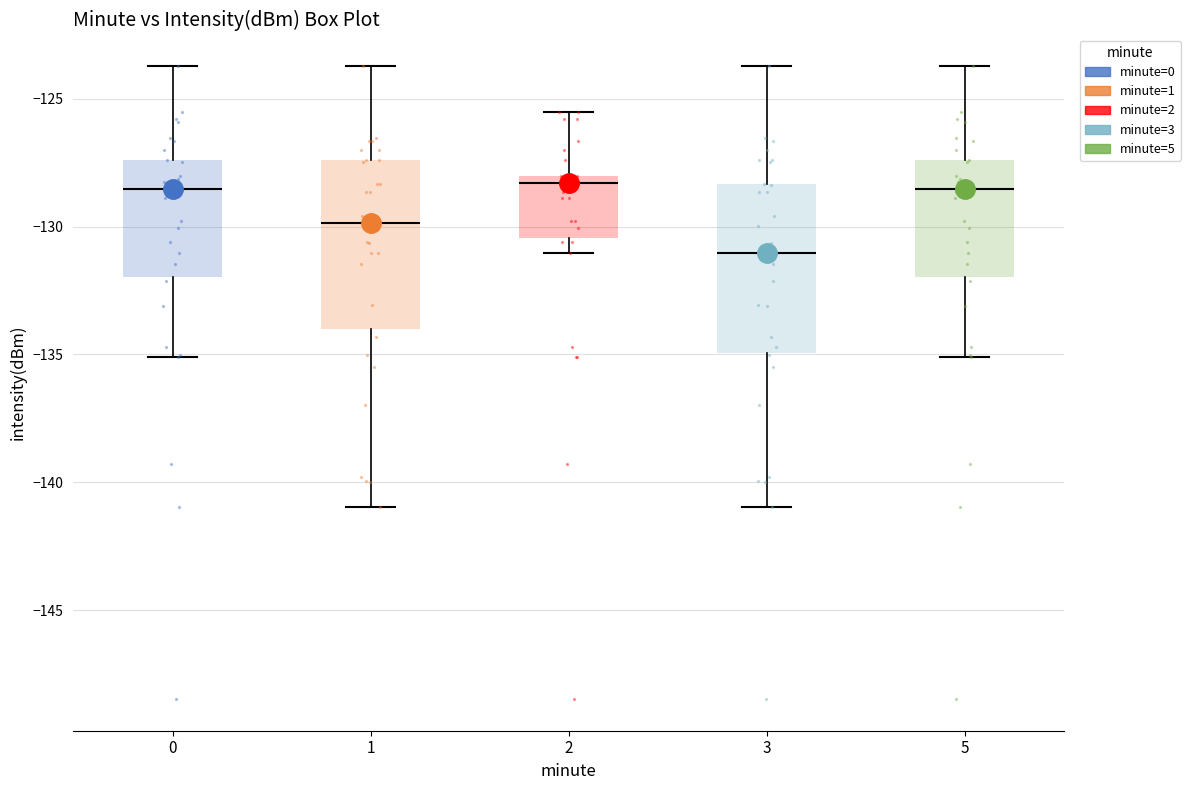

Where does the lower whisker of the box at x = 3 end on the y-axis? The values are not printed on the chart, so give them approximately, as read against the axis.

-141.0